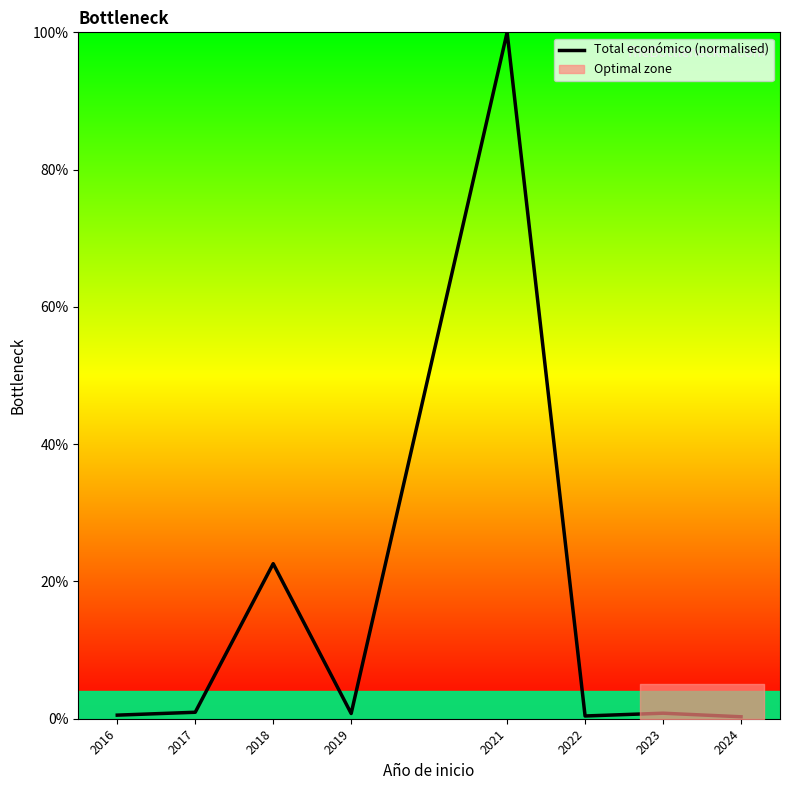

What is the difference between the maximum and minimum values?

99.7